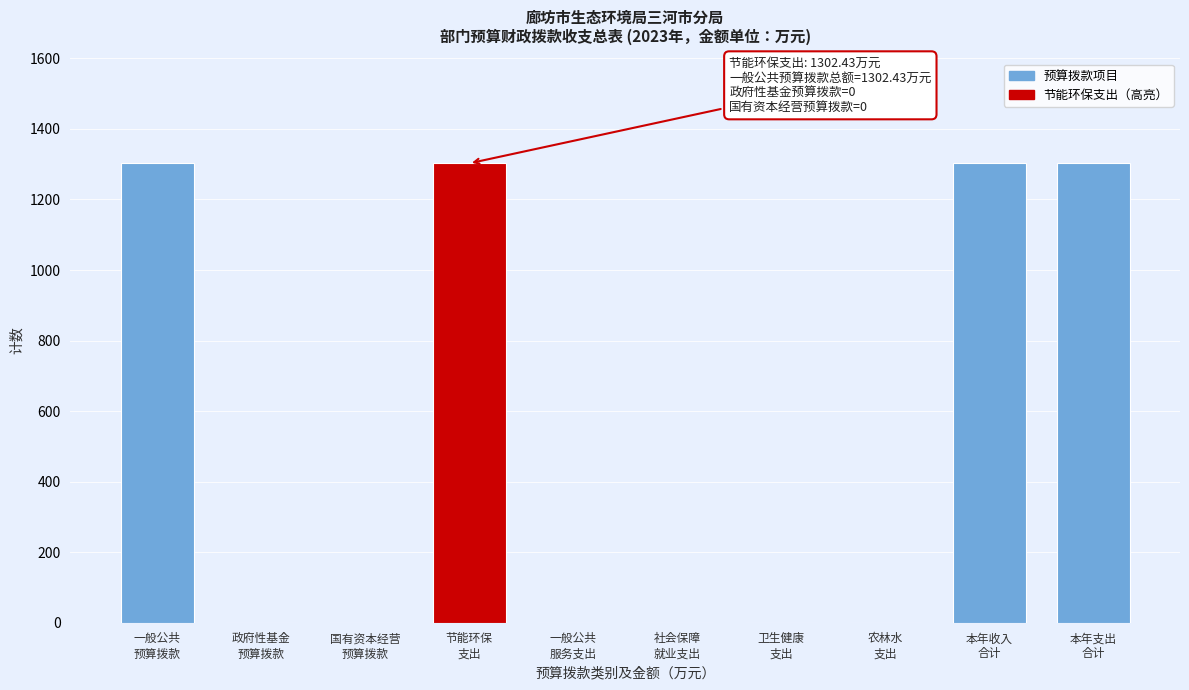

Count the number of data series in this chart.

1